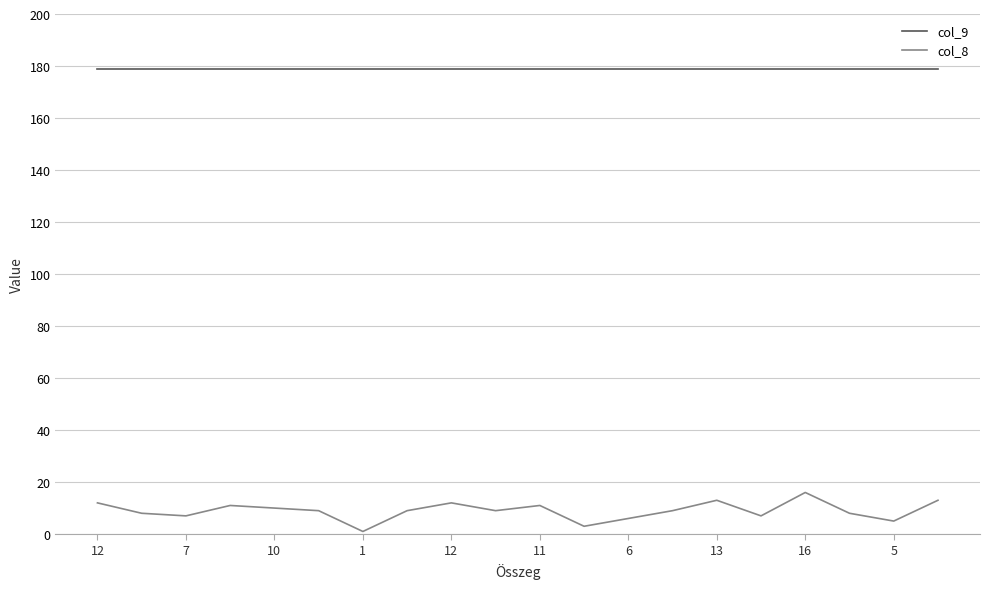

Reading right to left, list all the values displayed in this chart.

col_9: 179	179	179	179	179	179	179	179	179	179	179	179	179	179	179	179	179	179	179	179
col_8: 13	5	8	16	7	13	9	6	3	11	9	12	9	1	9	10	11	7	8	12